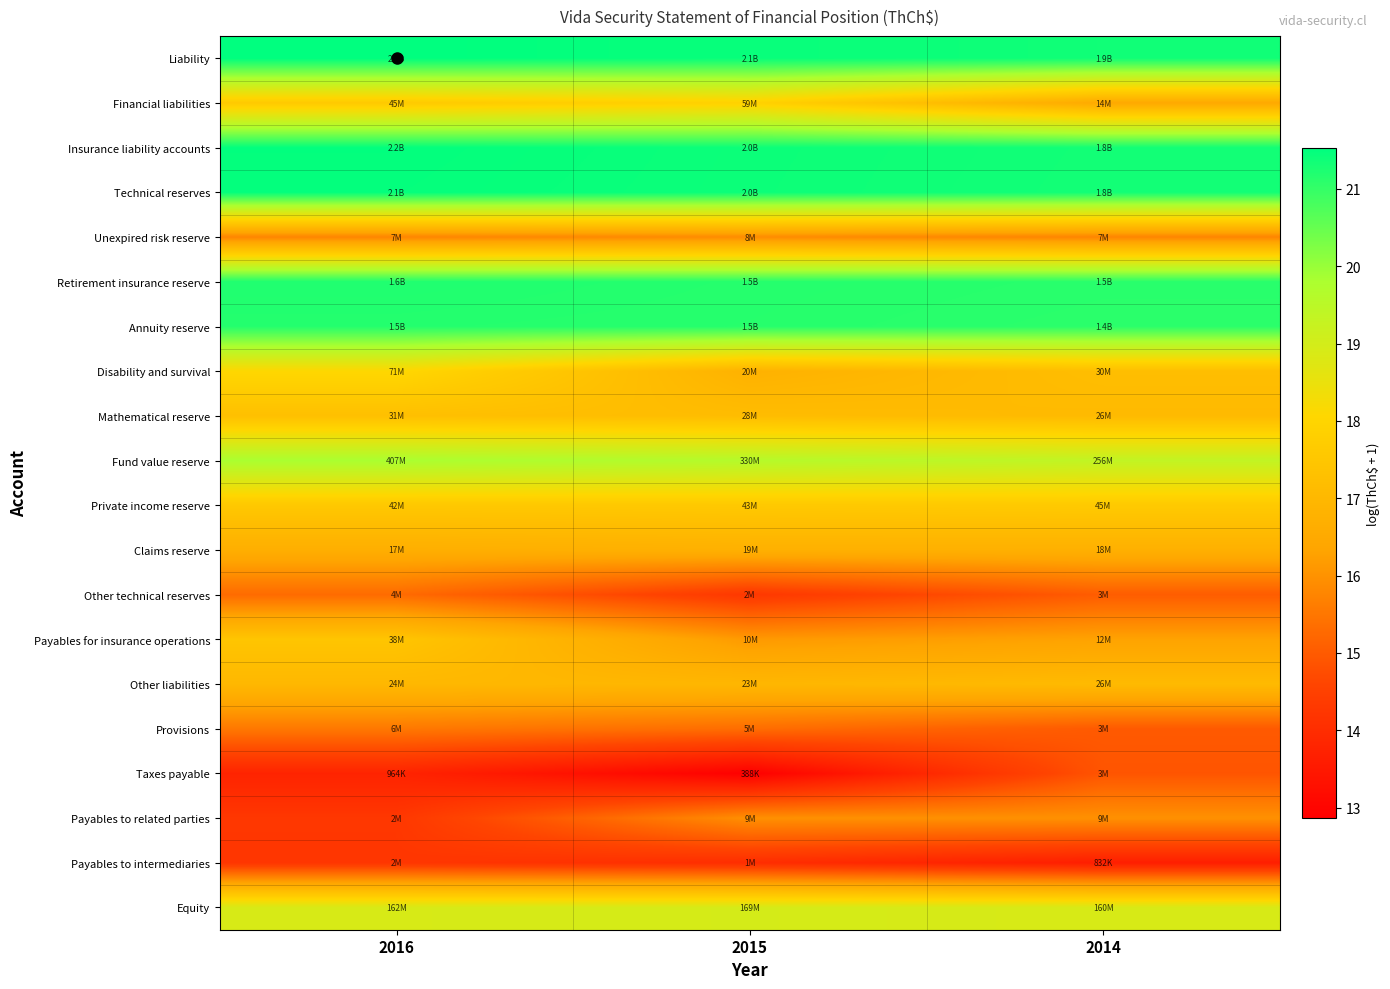

Rank the series by their maximum value, from lowest to highest.

Payables to intermediaries, Taxes payable, Other technical reserves, Provisions, Unexpired risk reserve, Payables to related parties, Claims reserve, Other liabilities, Mathematical reserve, Payables for insurance operations, Private income reserve, Financial liabilities, Disability and survival, Equity, Fund value reserve, Annuity reserve, Retirement insurance reserve, Technical reserves, Insurance liability accounts, Liability